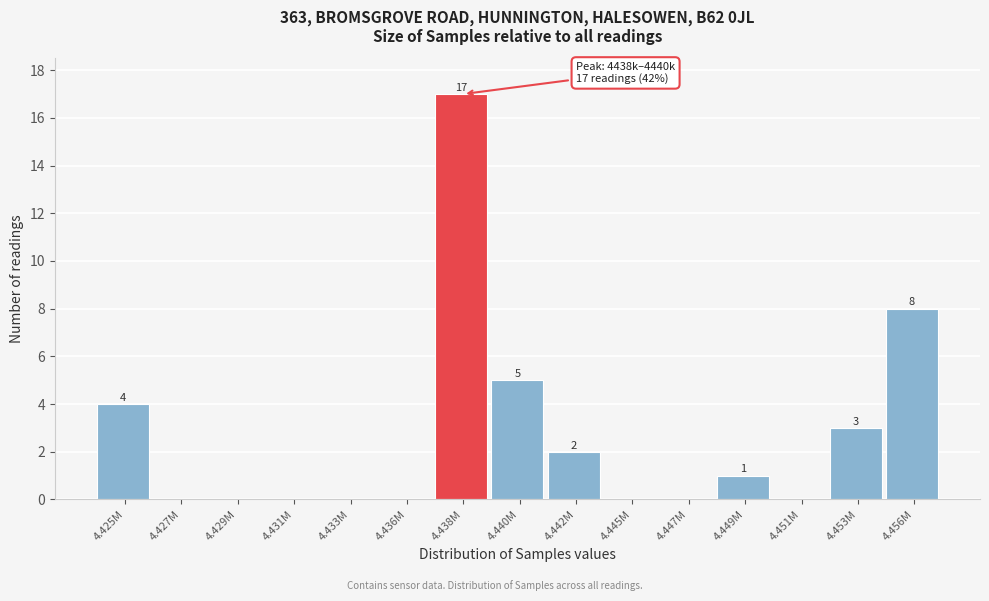

Reading right to left, list all the values displayed in this chart.

4.456M=8	4.453M=3	4.451M=0	4.449M=1	4.447M=0	4.445M=0	4.442M=2	4.440M=5	4.438M=17	4.436M=0	4.433M=0	4.431M=0	4.429M=0	4.427M=0	4.425M=4